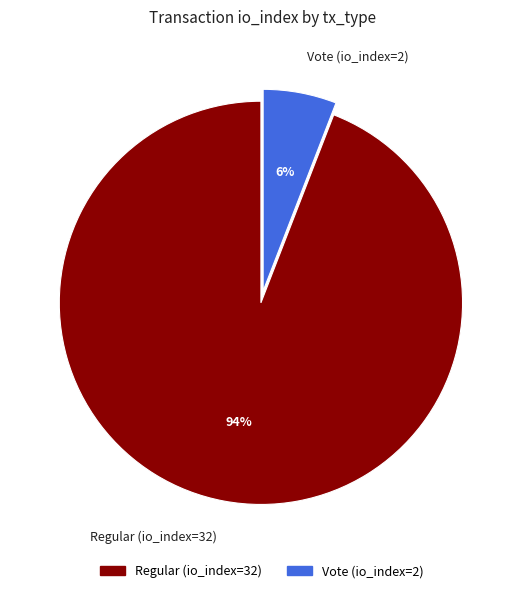

Do Regular (io_index=32) and Vote (io_index=2) together represent more than half of the pie?

Yes